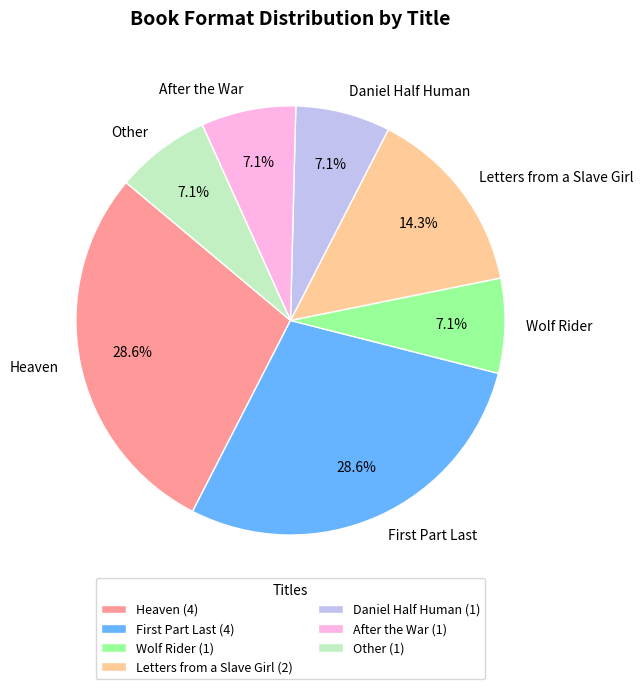

Combined, do Other and Daniel Half Human account for over 50%?

No